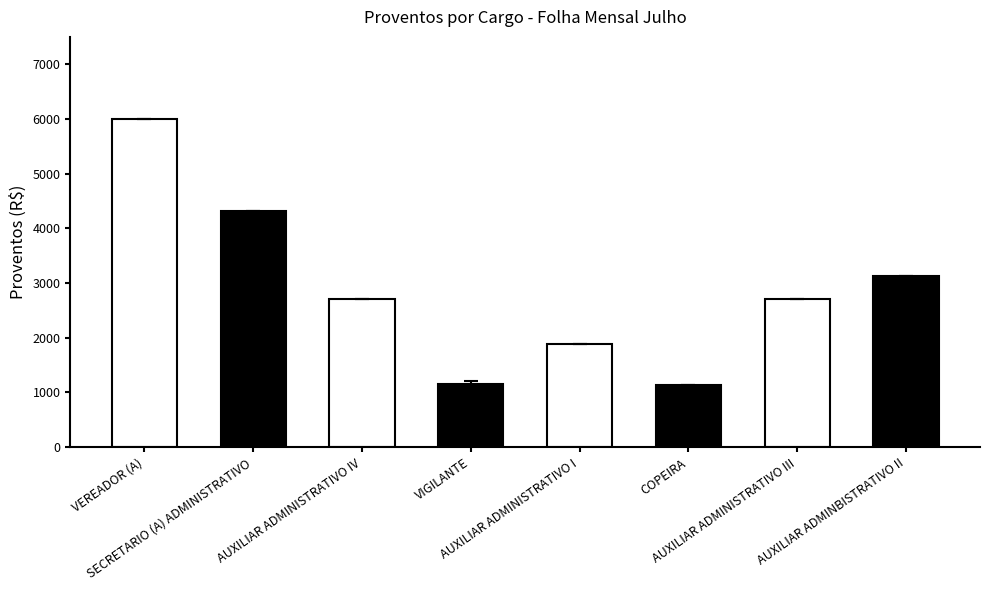

What is the greatest value displayed?

6000.0